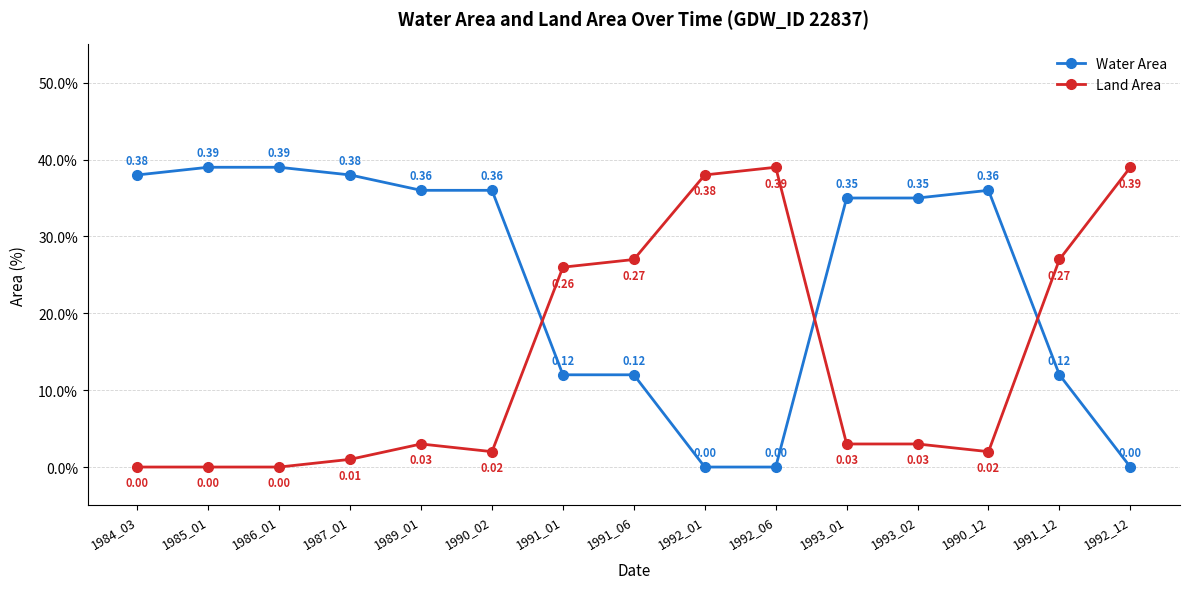

Reading right to left, extract all data points from this chart.

Water Area: 0.0	0.1	0.4	0.3	0.3	0.0	0.0	0.1	0.1	0.4	0.4	0.4	0.4	0.4	0.4
Land Area: 0.4	0.3	0.0	0.0	0.0	0.4	0.4	0.3	0.3	0.0	0.0	0.0	0.0	0.0	0.0